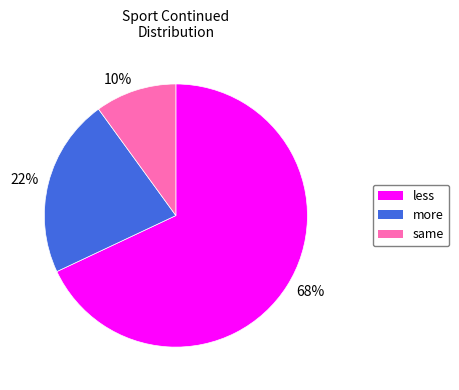

To the nearest percent, what percentage of the pie is 68%?

68%